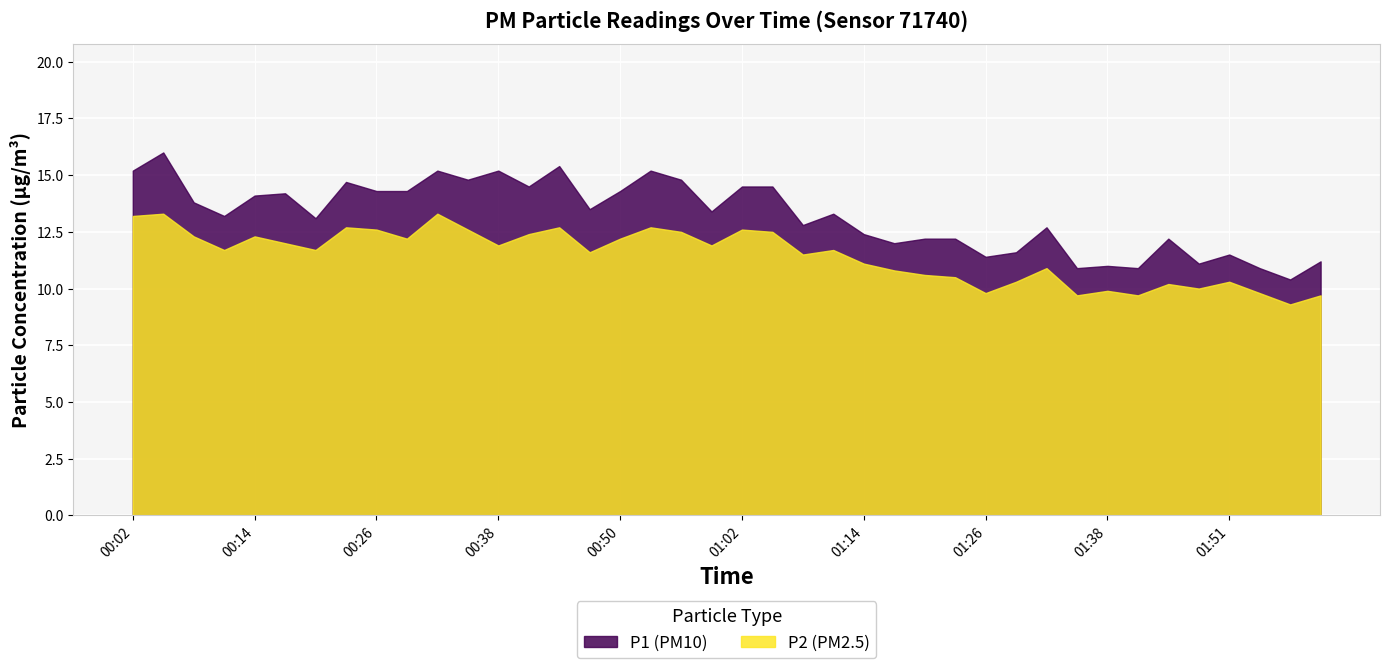

List the series in order of their peak value, lowest first.

P2, P1